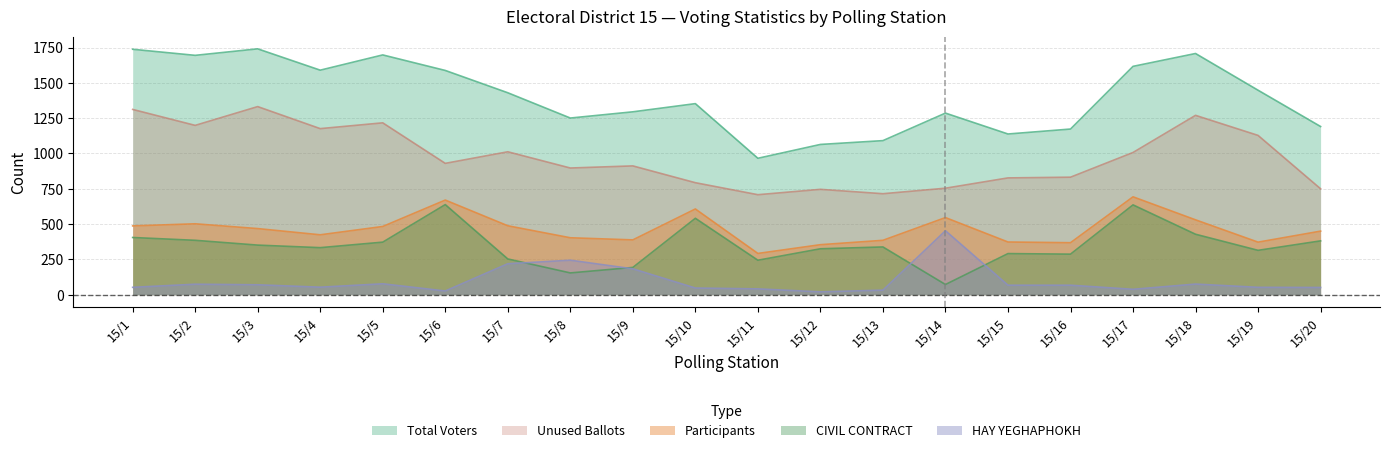

True or false: Participants and Unused Ballots cross at least once.

False